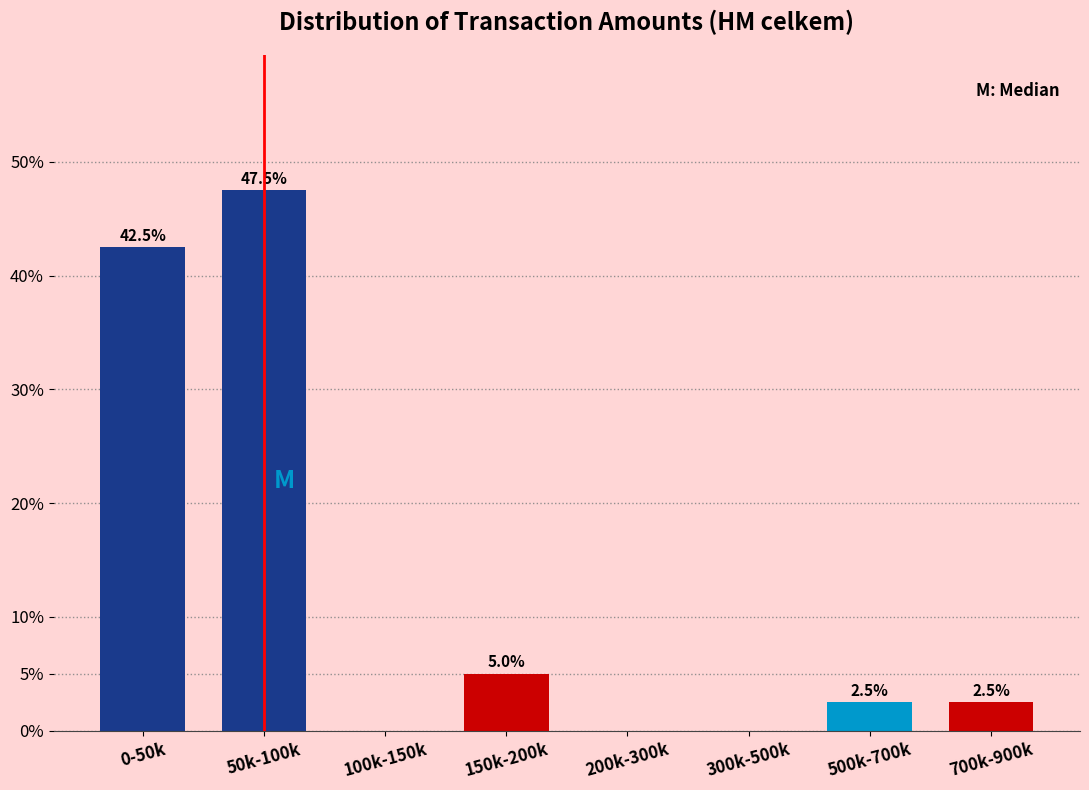

Reading left to right, list all the values displayed in this chart.

0-50k=42.5	50k-100k=47.5	100k-150k=0.0	150k-200k=5.0	200k-300k=0.0	300k-500k=0.0	500k-700k=2.5	700k-900k=2.5